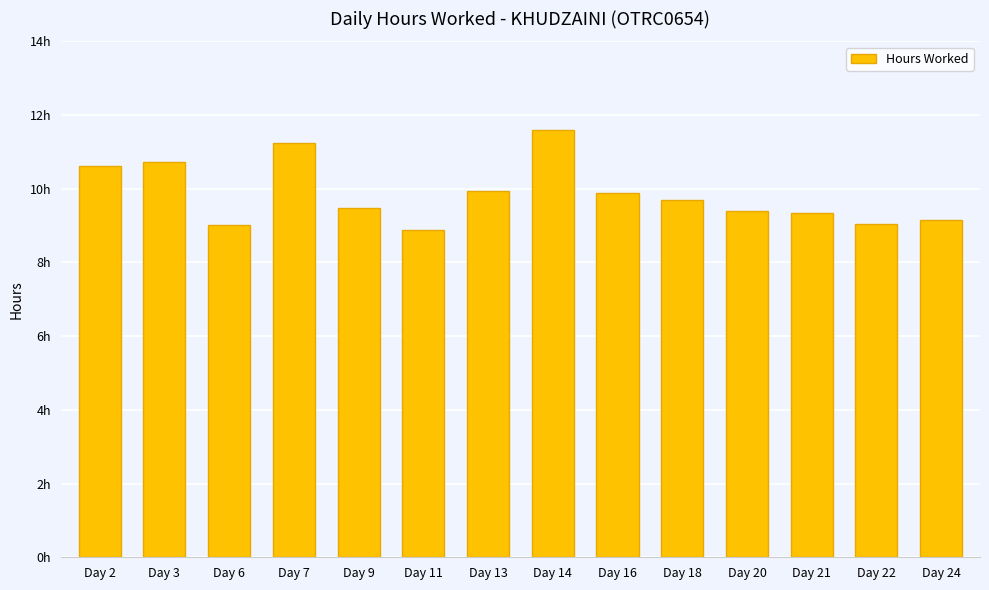

What is the greatest value displayed?

11.6